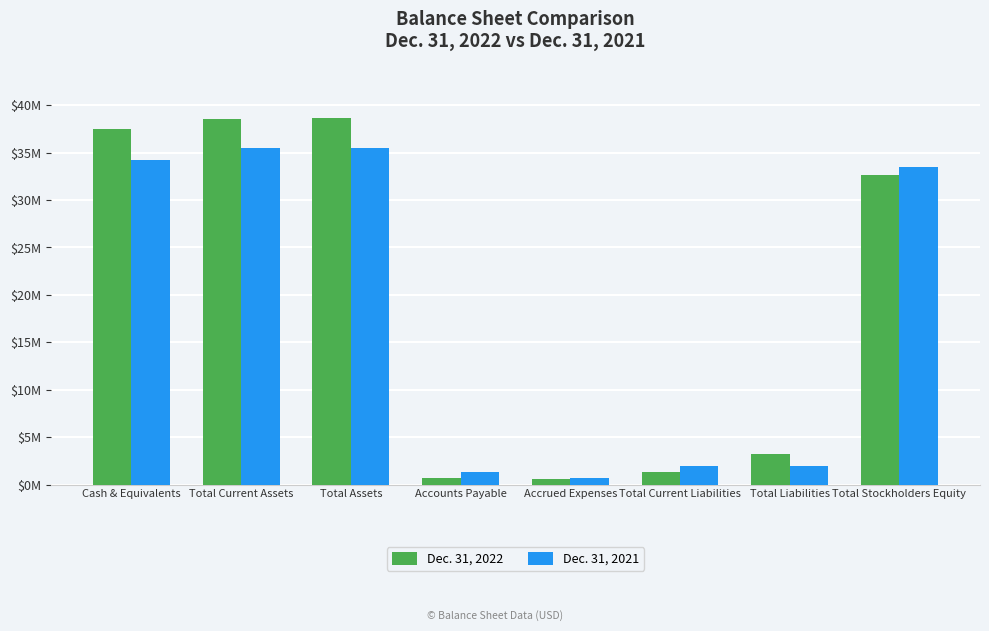

Does the chart contain any negative values?

No